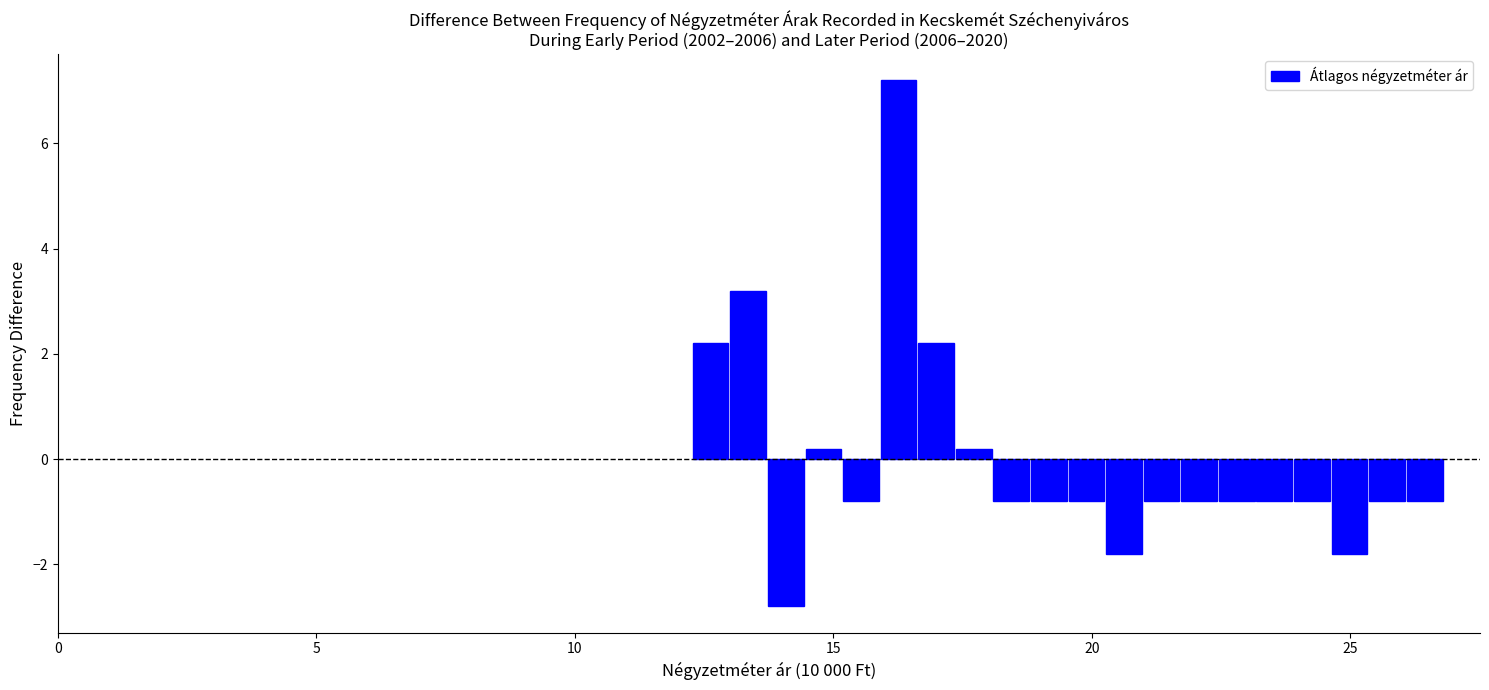

Around what value on the x-axis is the tallest bar? Give the approximate position of its centre, as read against the axis.

16.5